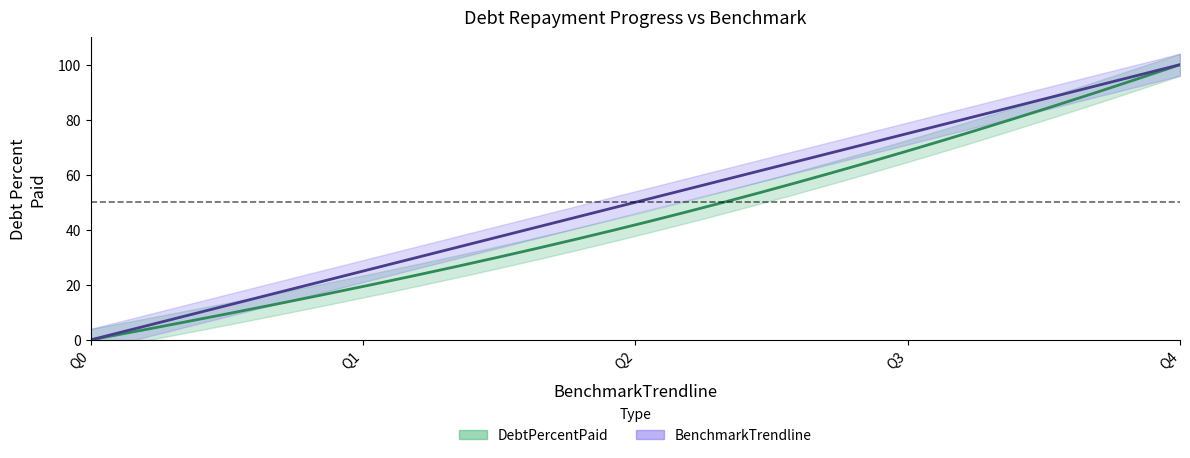

What is the approximate value of DebtPercentPaid at Q1?

19.4